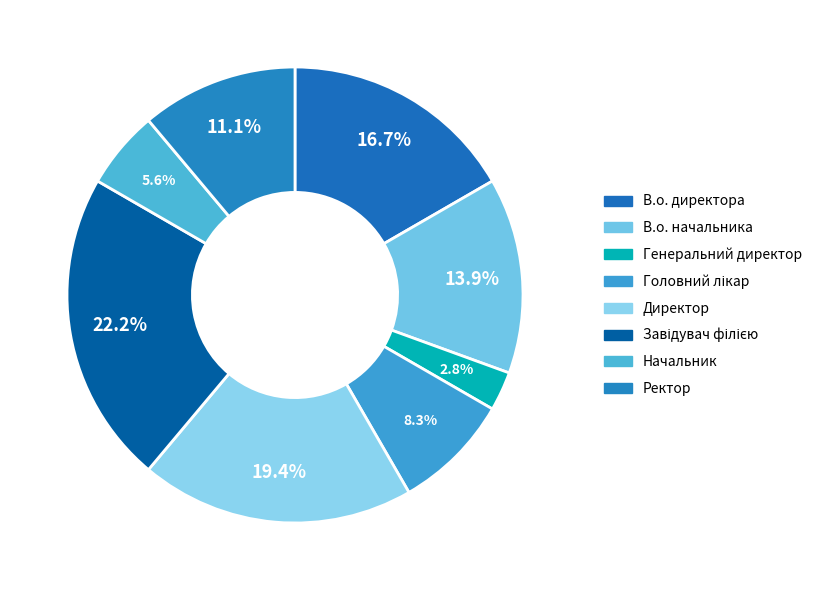

Which category has the smallest portion of the pie?

Генеральний директор